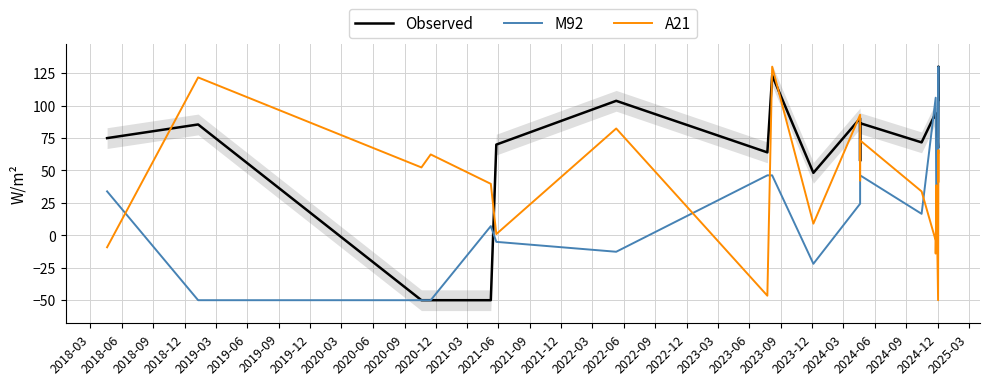

List the series in order of their overall mean, highest first.

Observed, A21, M92